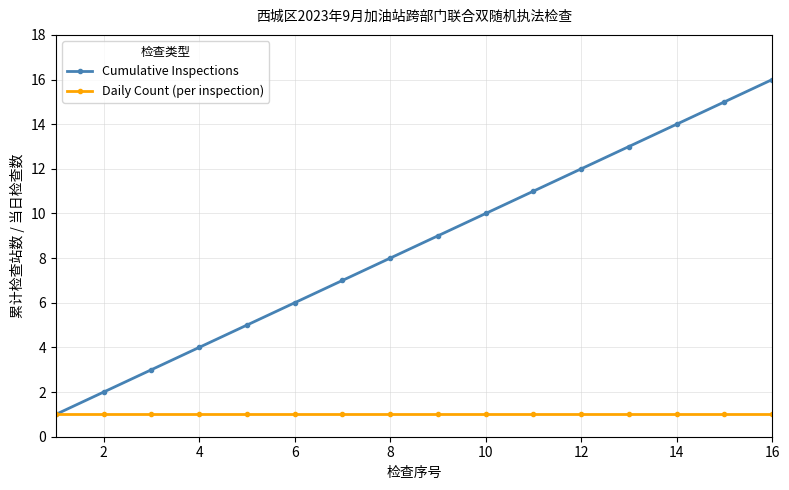

True or false: Cumulative Inspections has more than 0 points higher than both neighbors.

False